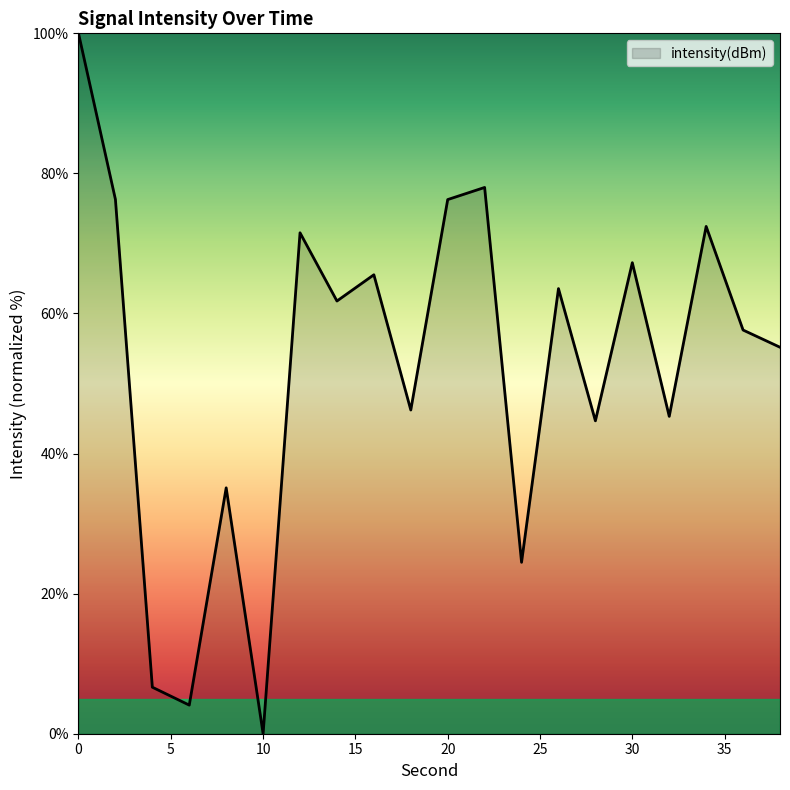

What is the difference between the maximum and minimum values?

100.0